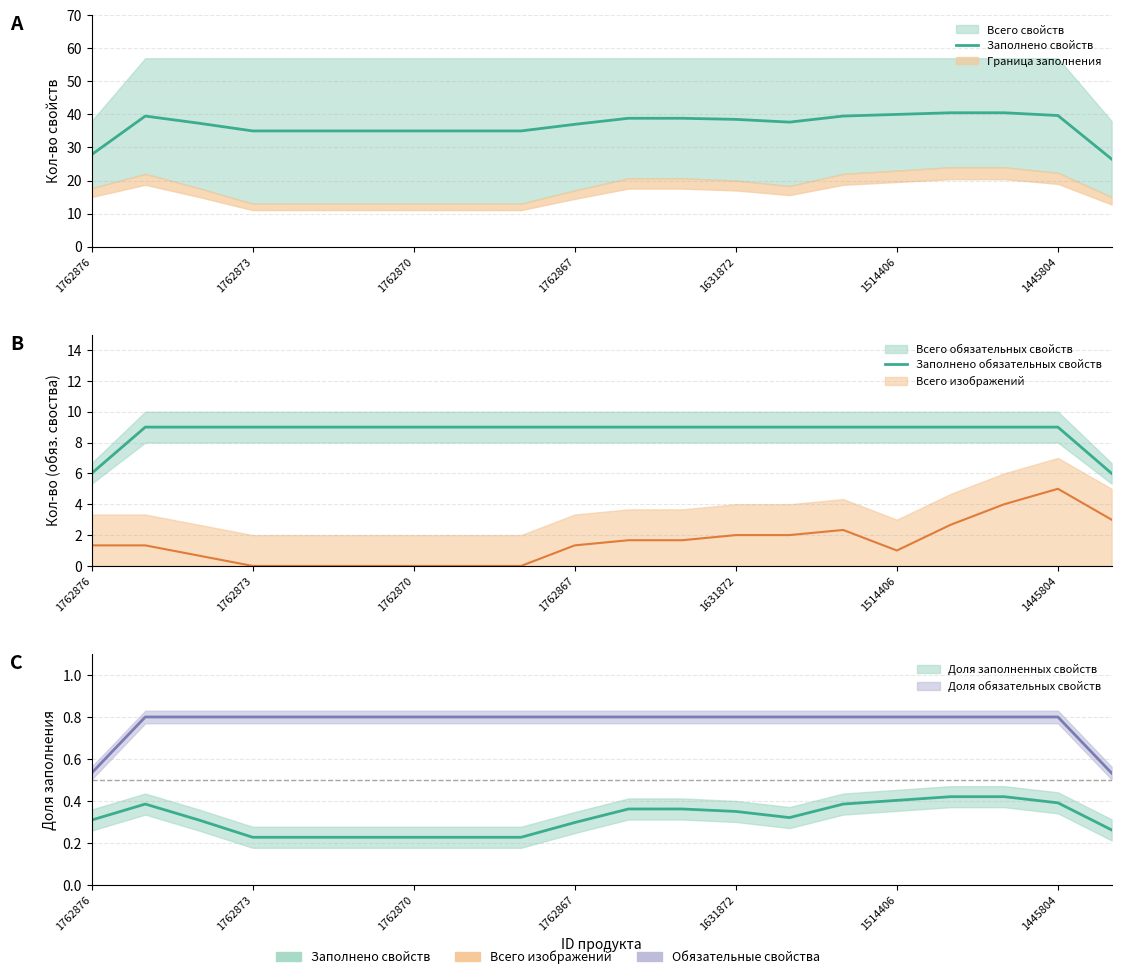

Is this an area chart (filled region under the line)?

No